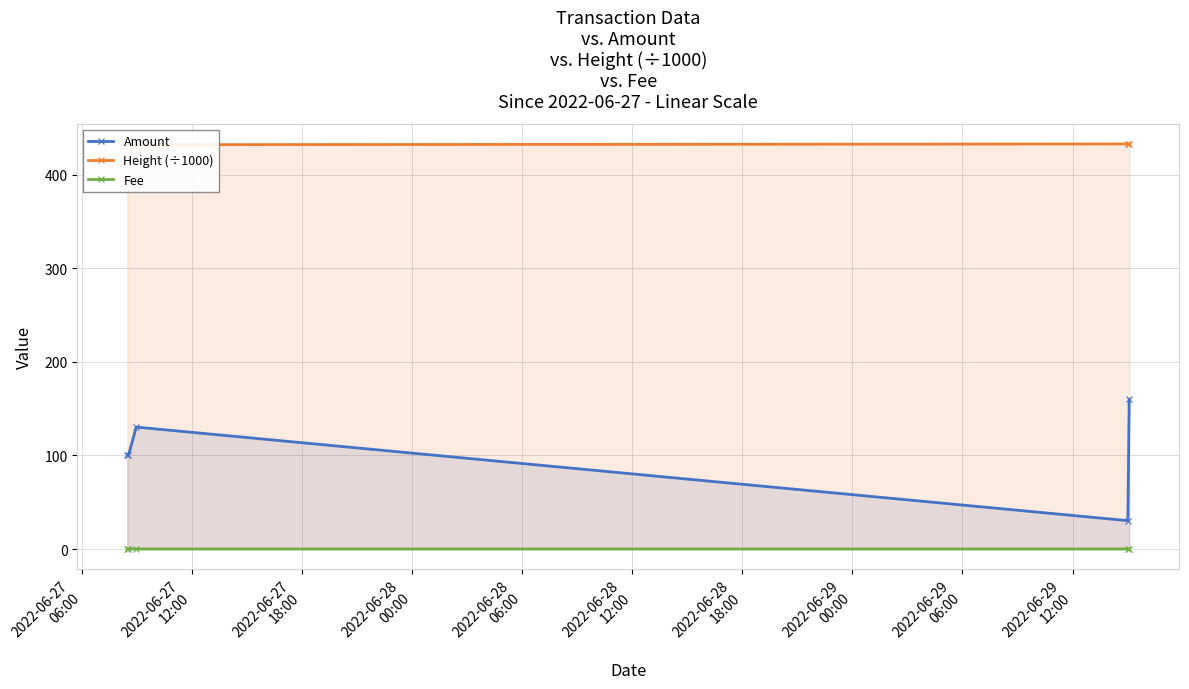

Reading left to right, list all the values displayed in this chart.

Amount: 100.3	100.0	130.3	30.3	159.9
Height (÷1000): 432.0	432.1	432.1	432.9	432.9
Fee: 0.0	0.0	0.0	0.0	0.0